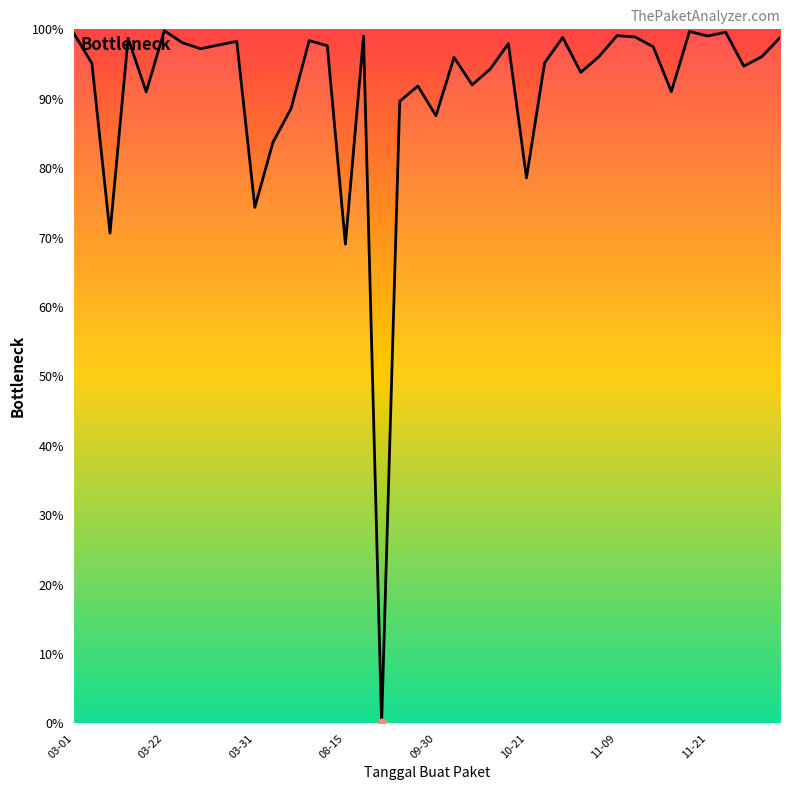

Approximately how many times larger is the value at 10-21 compared to 27?

1.0